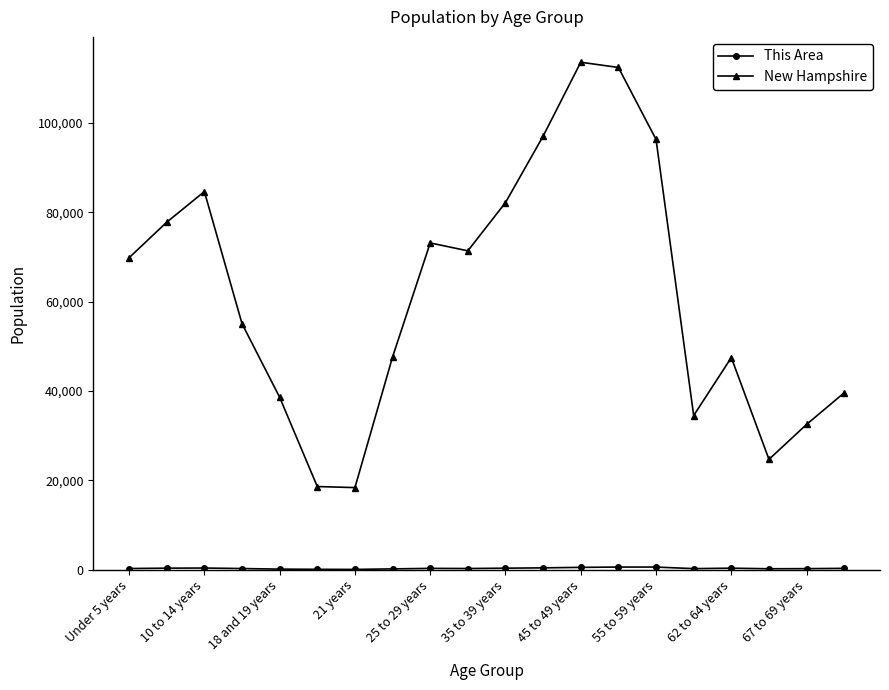

What is the difference between the second highest and minimum values in the New Hampshire series?

94041